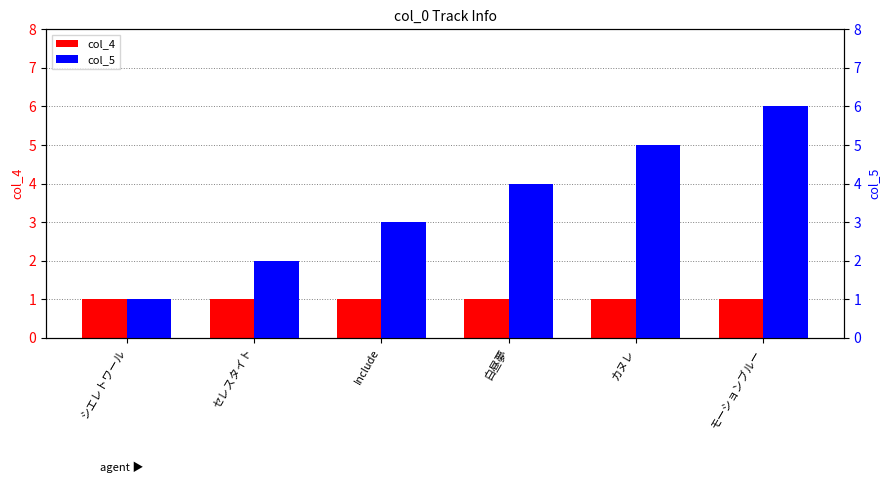

Reading right to left, extract all data points from this chart.

col_4: 1	1	1	1	1	1
col_5: 6	5	4	3	2	1